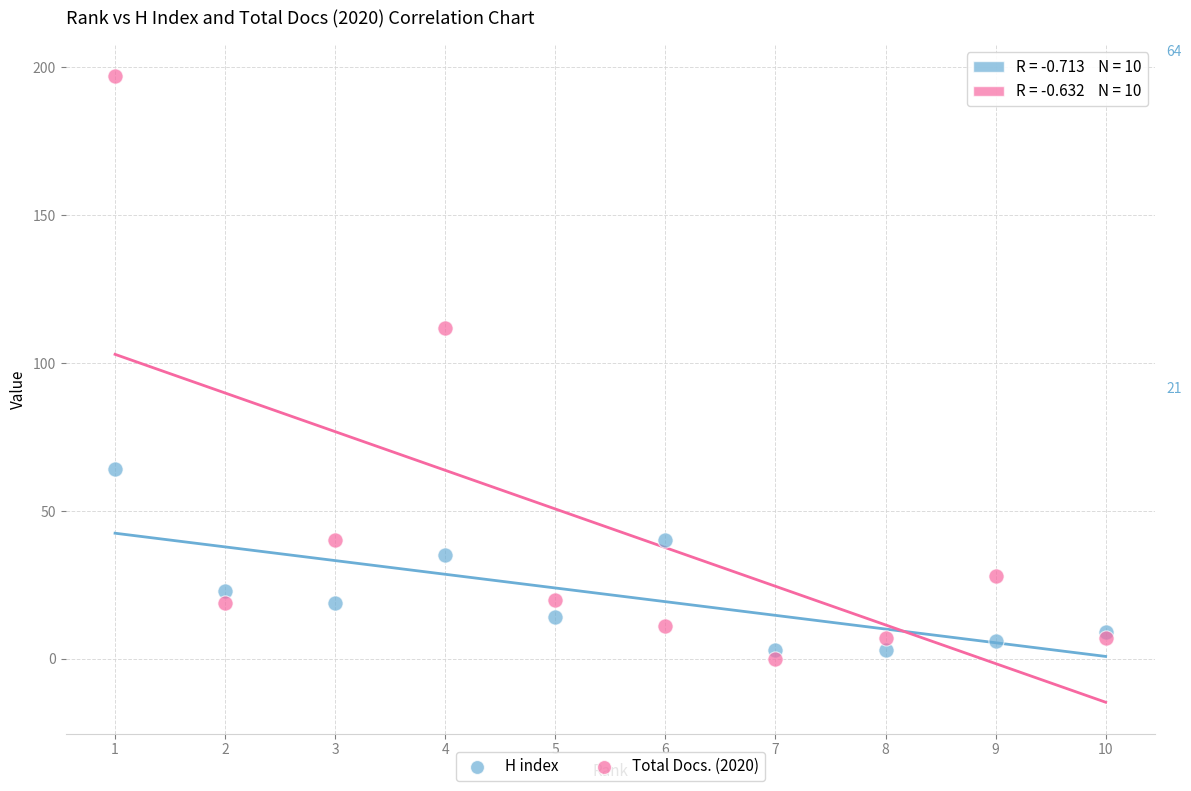

Which series contains the lowest Y value?

Total Docs. (2020)